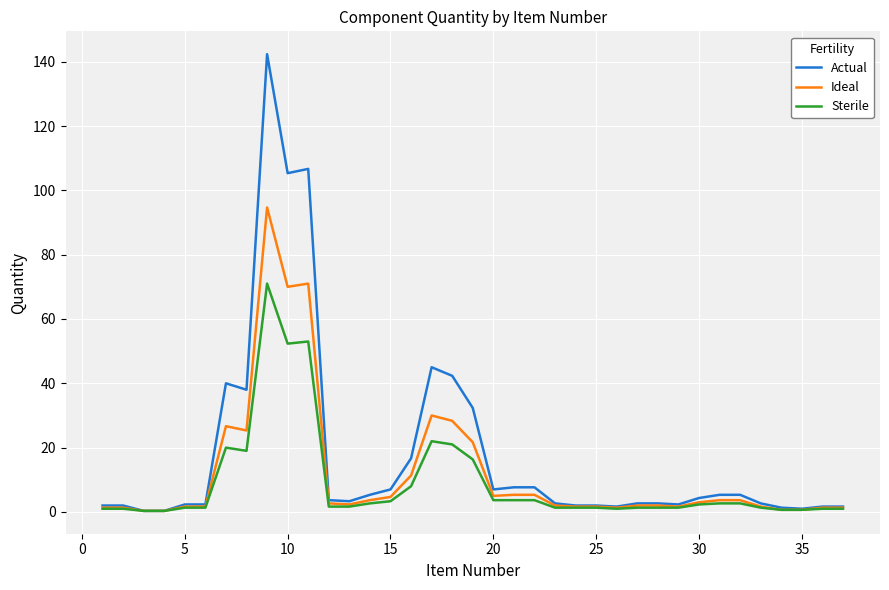

List the series in order of their peak value, highest first.

Actual, Ideal, Sterile